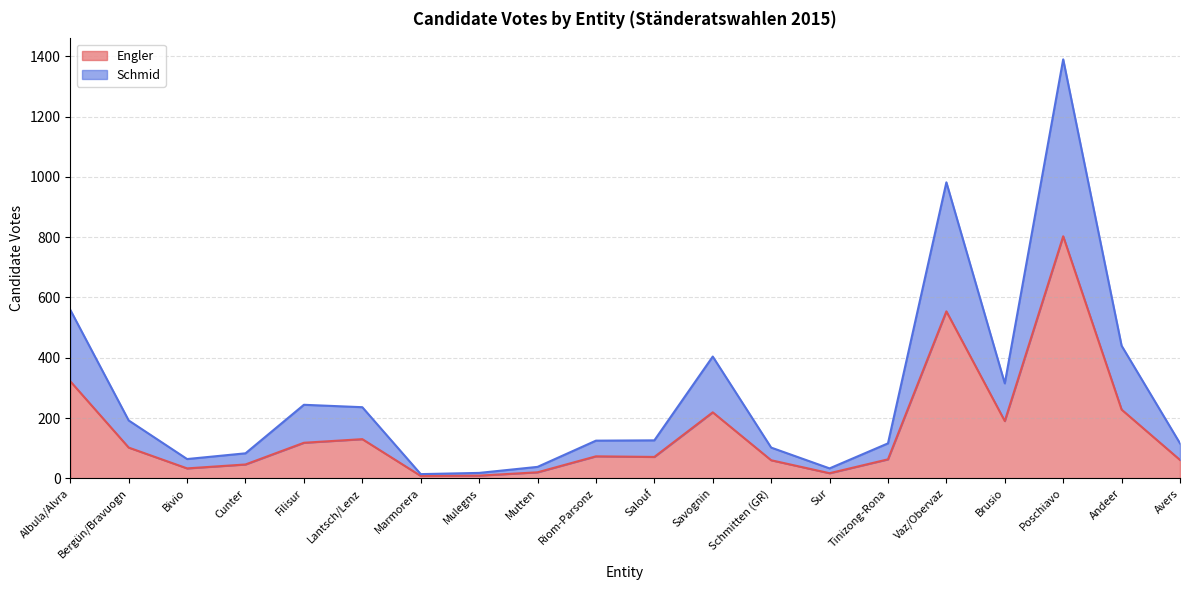

The value of Engler at Tinizong-Rona is 112. True or false?

False